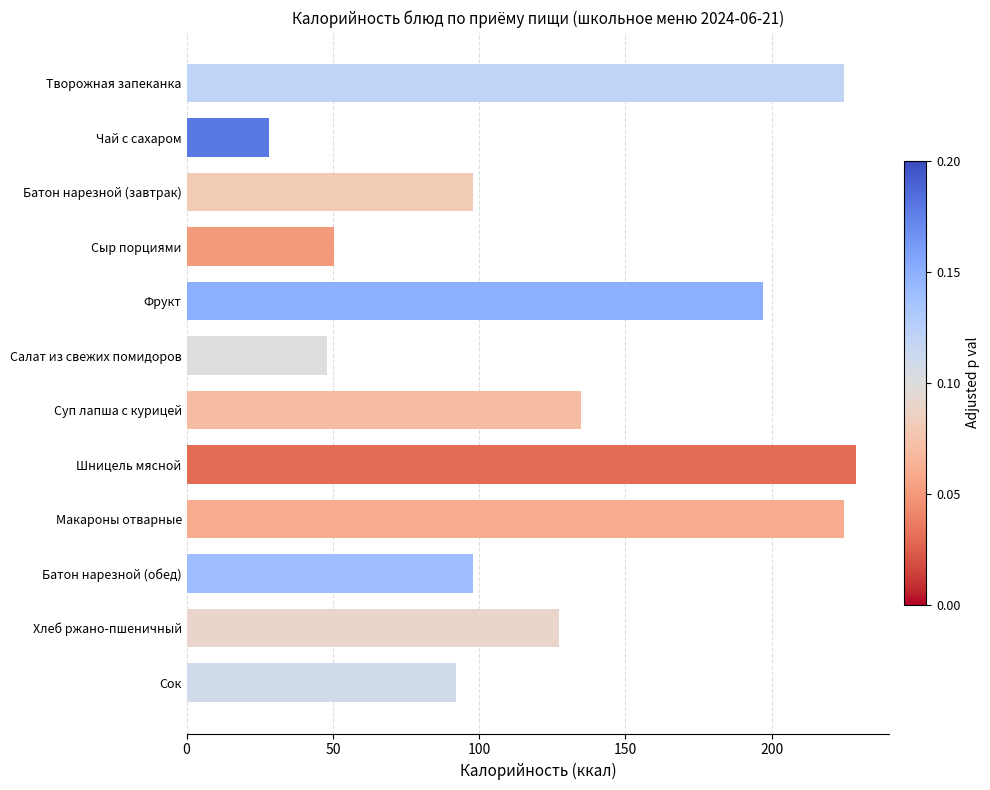

How many bars are there in total?

12